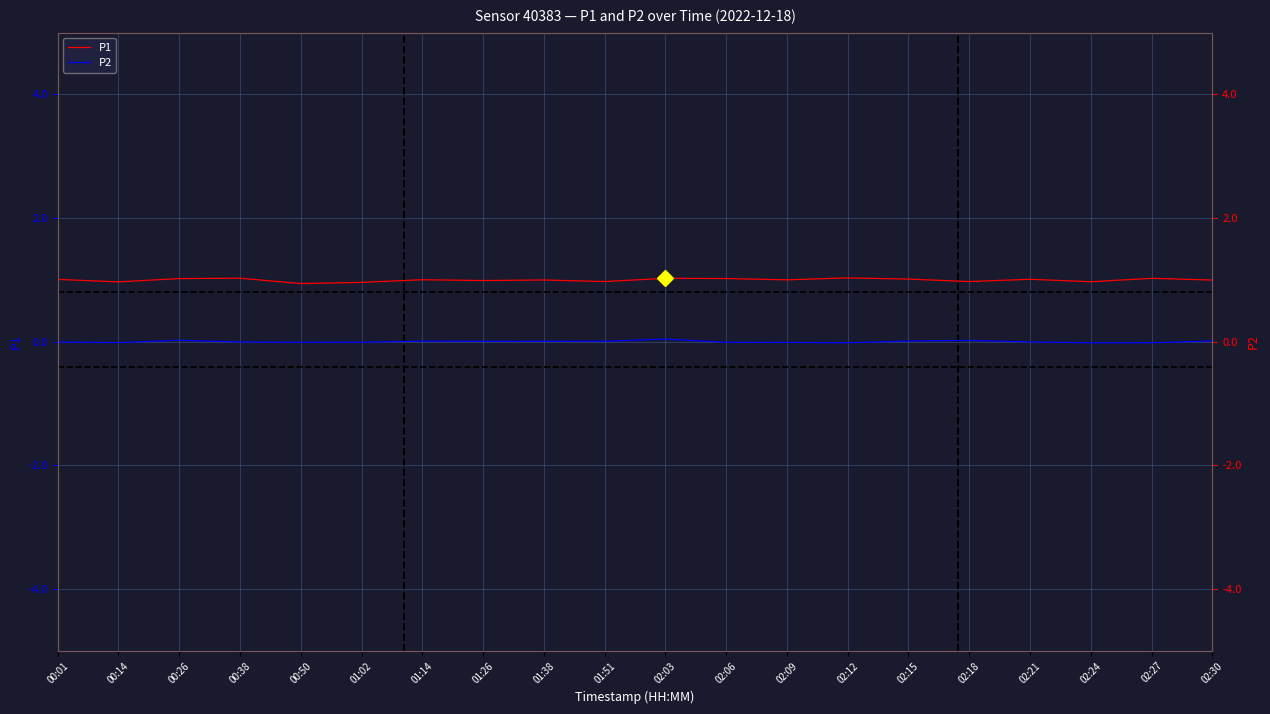

Which series has the largest range (max minus min)?

P1